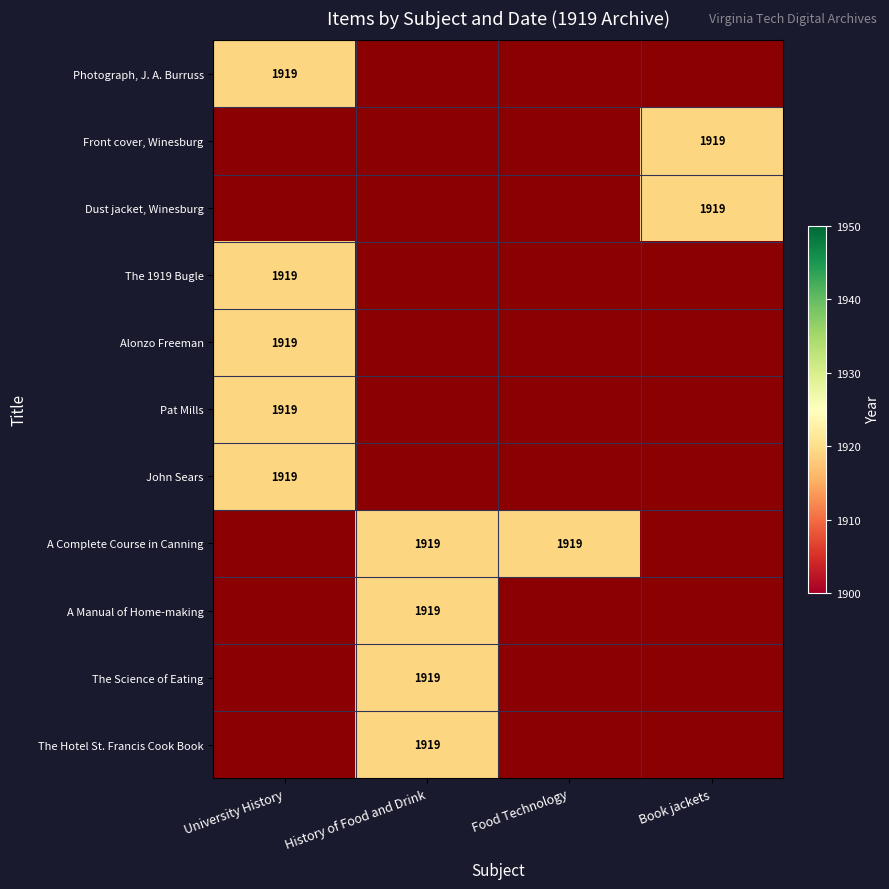

Reading right to left, what are all the values shown in this chart?

Photograph, J. A. Burruss, undated: Book jackets=0	Food Technology=0	History of Food and Drink=0	University History=1919
Front cover and map from verso: Book jackets=1919	Food Technology=0	History of Food and Drink=0	University History=0
Dust jacket, Winesburg, Ohio: Book jackets=1919	Food Technology=0	History of Food and Drink=0	University History=0
The 1919 Bugle: Book jackets=0	Food Technology=0	History of Food and Drink=0	University History=1919
Alonzo Freeman, 1919: Book jackets=0	Food Technology=0	History of Food and Drink=0	University History=1919
Pat Mills, Barracks Janitor, 1919: Book jackets=0	Food Technology=0	History of Food and Drink=0	University History=1919
John Sears, Barracks Barber, 1919: Book jackets=0	Food Technology=0	History of Food and Drink=0	University History=1919
A Complete Course in Canning: Book jackets=0	Food Technology=1919	History of Food and Drink=1919	University History=0
A Manual of Home-making: Book jackets=0	Food Technology=0	History of Food and Drink=1919	University History=0
The Science of Eating: Book jackets=0	Food Technology=0	History of Food and Drink=1919	University History=0
The Hotel St. Francis Cook Book: Book jackets=0	Food Technology=0	History of Food and Drink=1919	University History=0